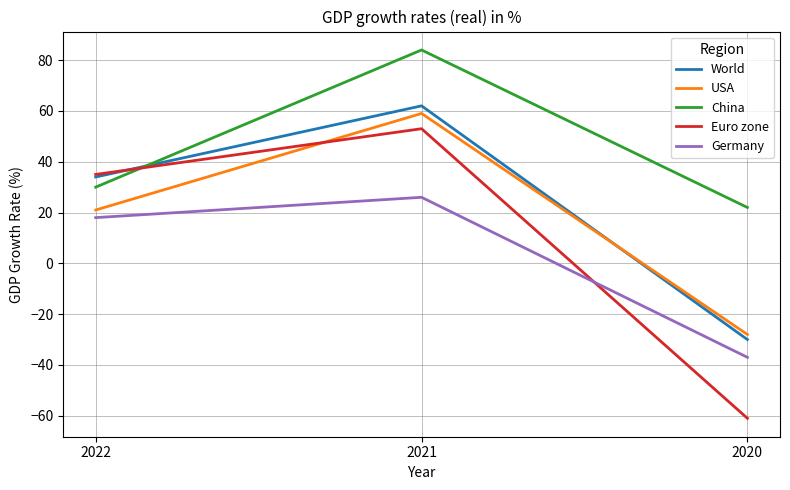

What is the greatest value displayed?

84